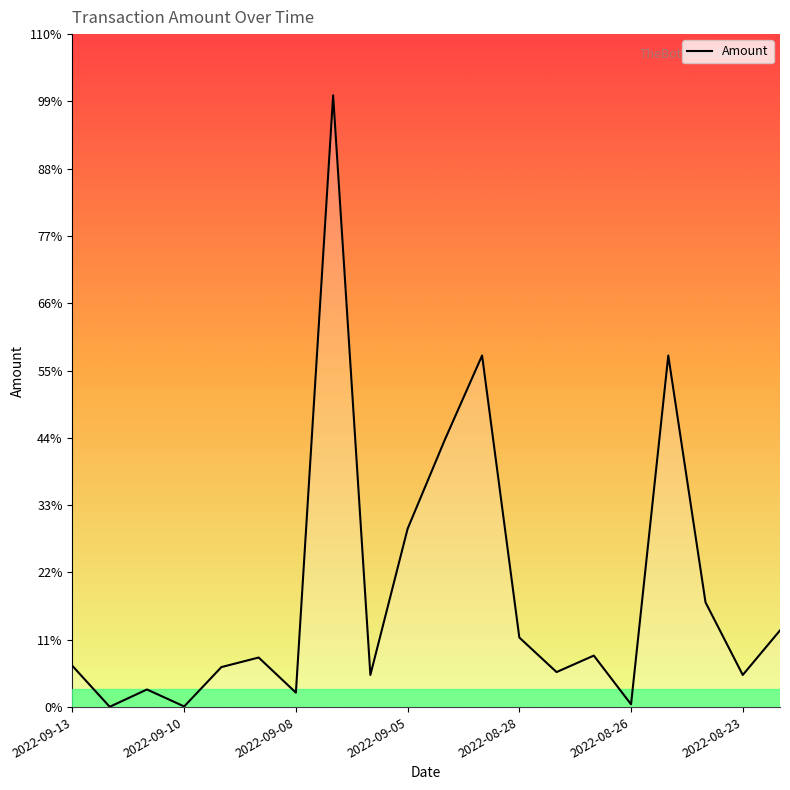

Does the chart have visible grid lines?

No